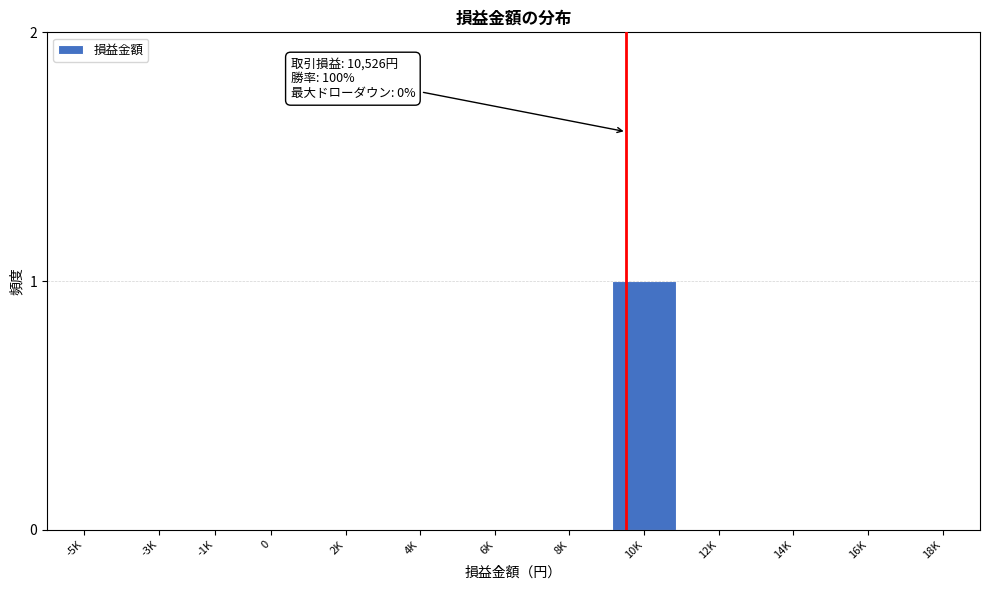

Reading left to right, list all the values displayed in this chart.

-5K=0	-3K=0	-1K=0	0=0	2K=0	4K=0	6K=0	8K=0	10K=1	12K=0	14K=0	16K=0	18K=0